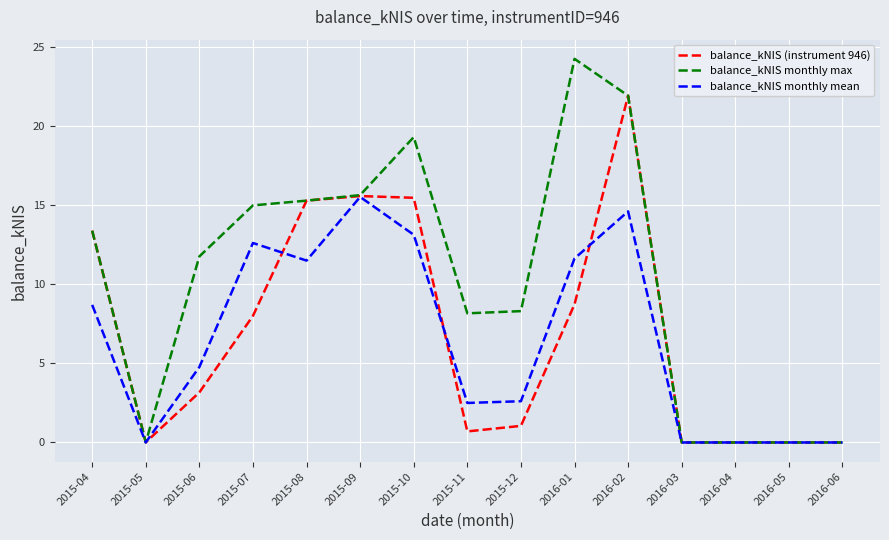

How many categories are shown in the chart?

15